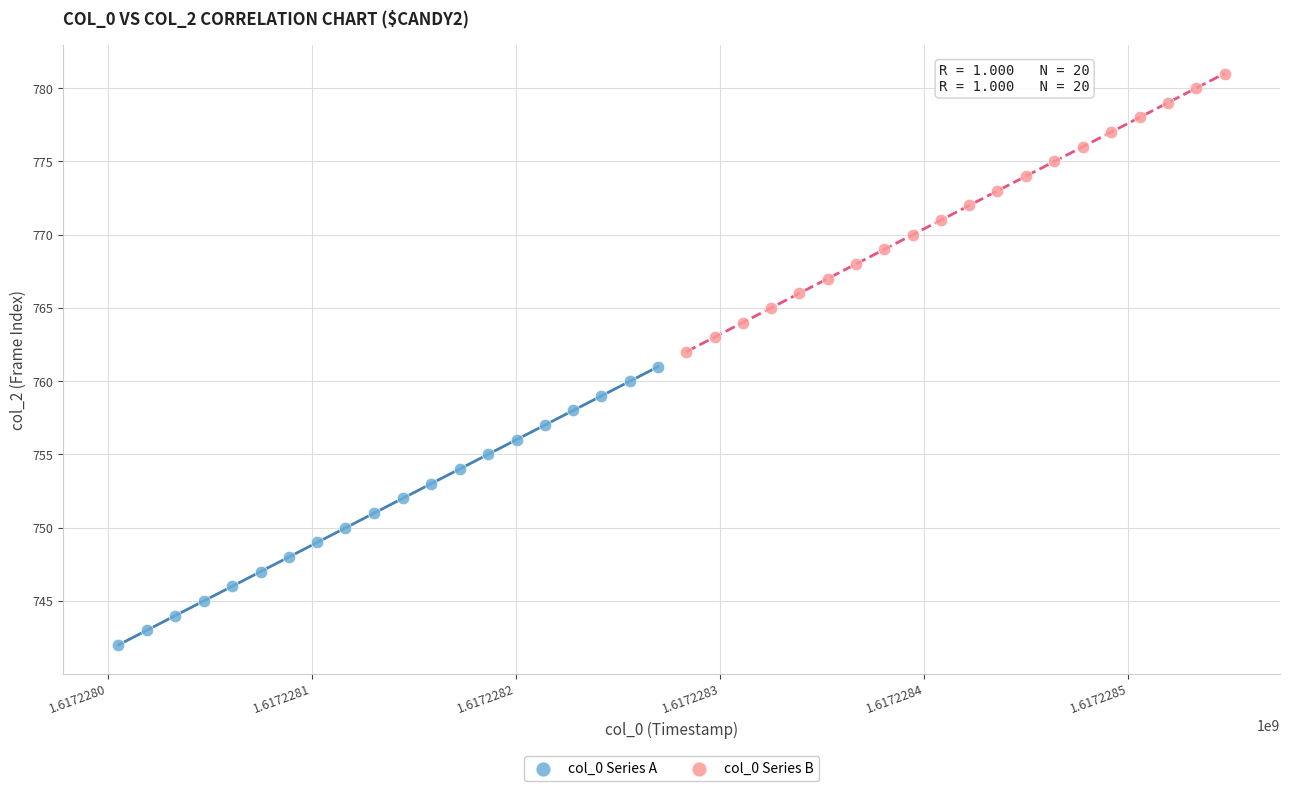

Which series reaches the maximum Y coordinate?

col_0 Series B